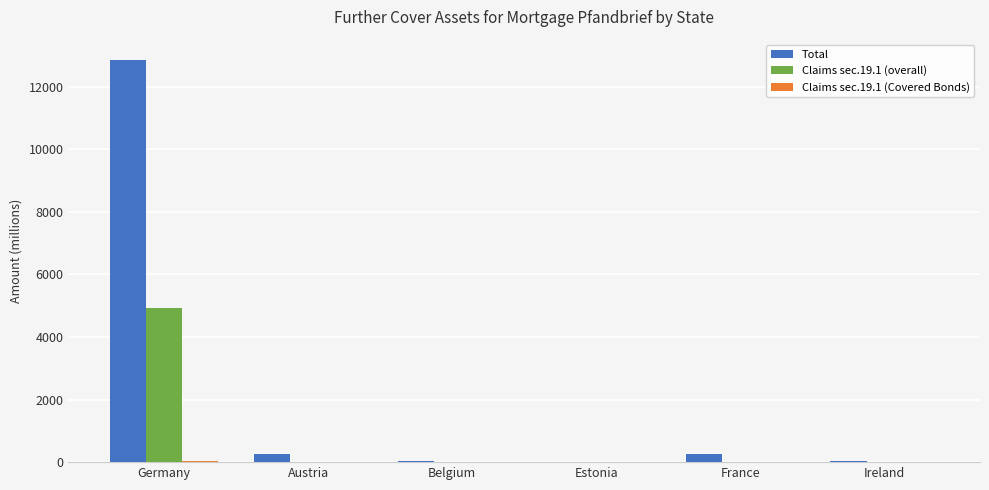

Is the value of Total at Germany greater than the value of Claims sec.19.1 (overall) at Belgium?

Yes